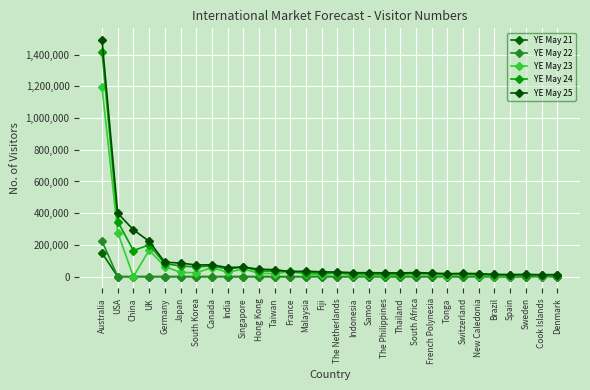

How many lines are shown in the chart?

5